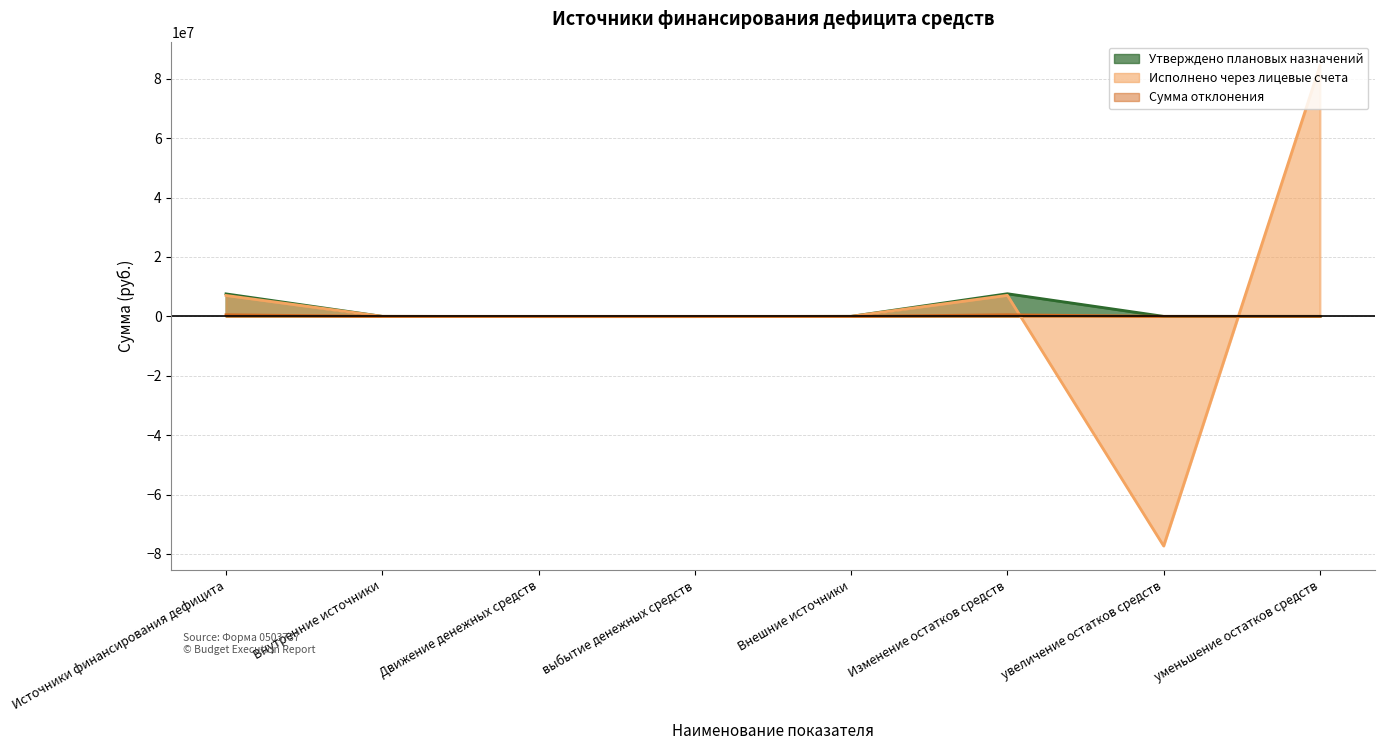

How many lines are shown in the chart?

3